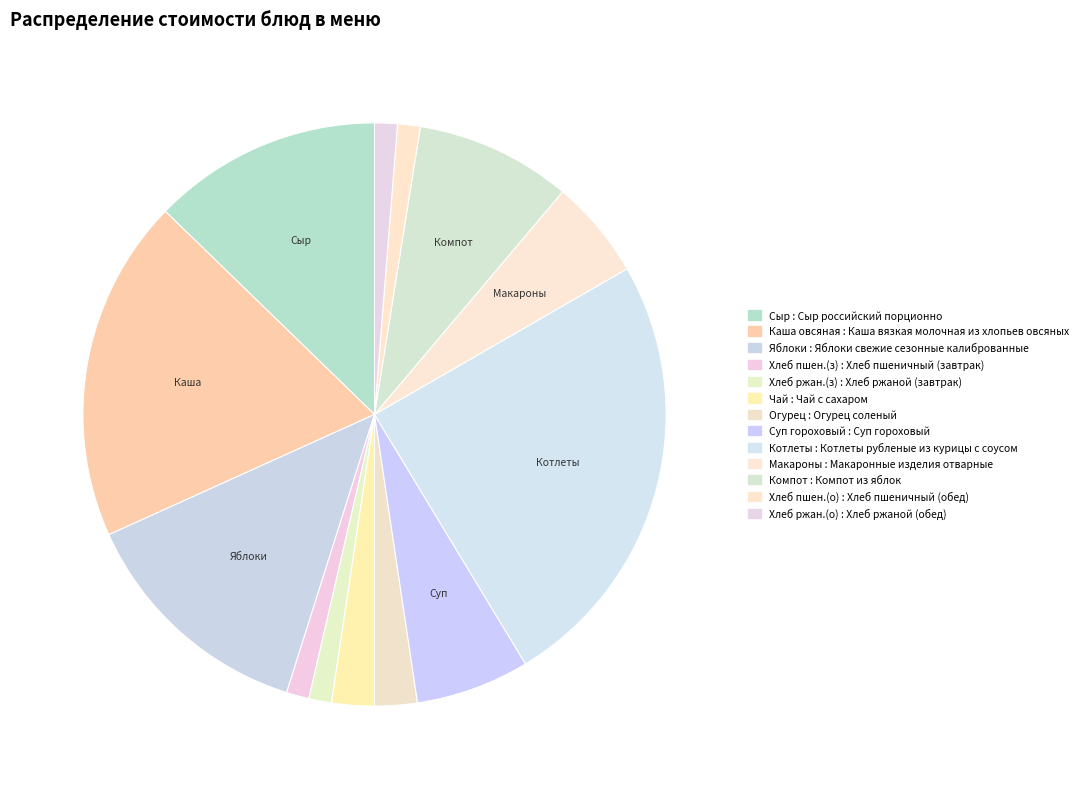

How many segments does this pie chart have?

13